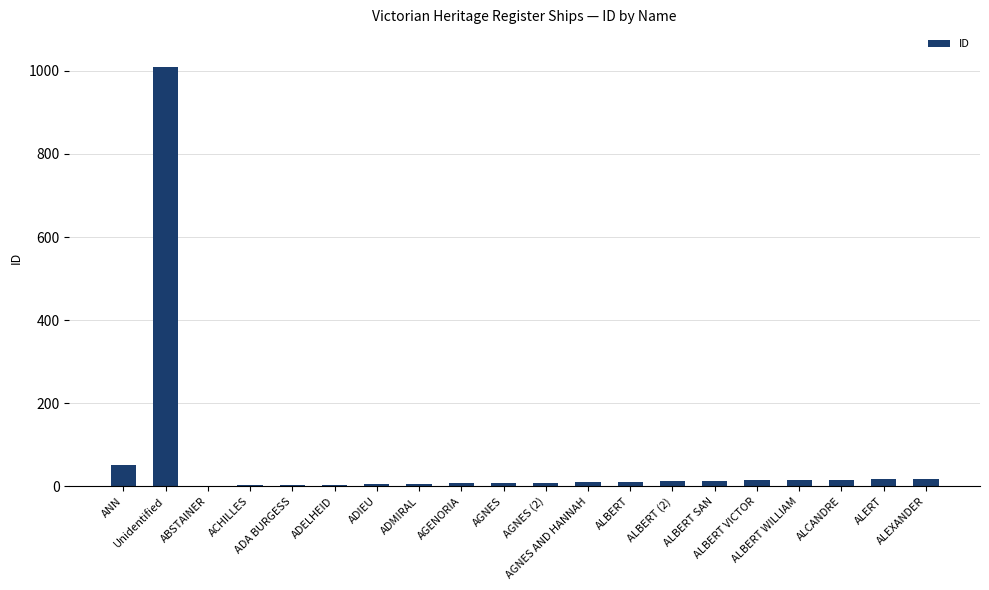

What is the maximum value shown in the chart?

1009